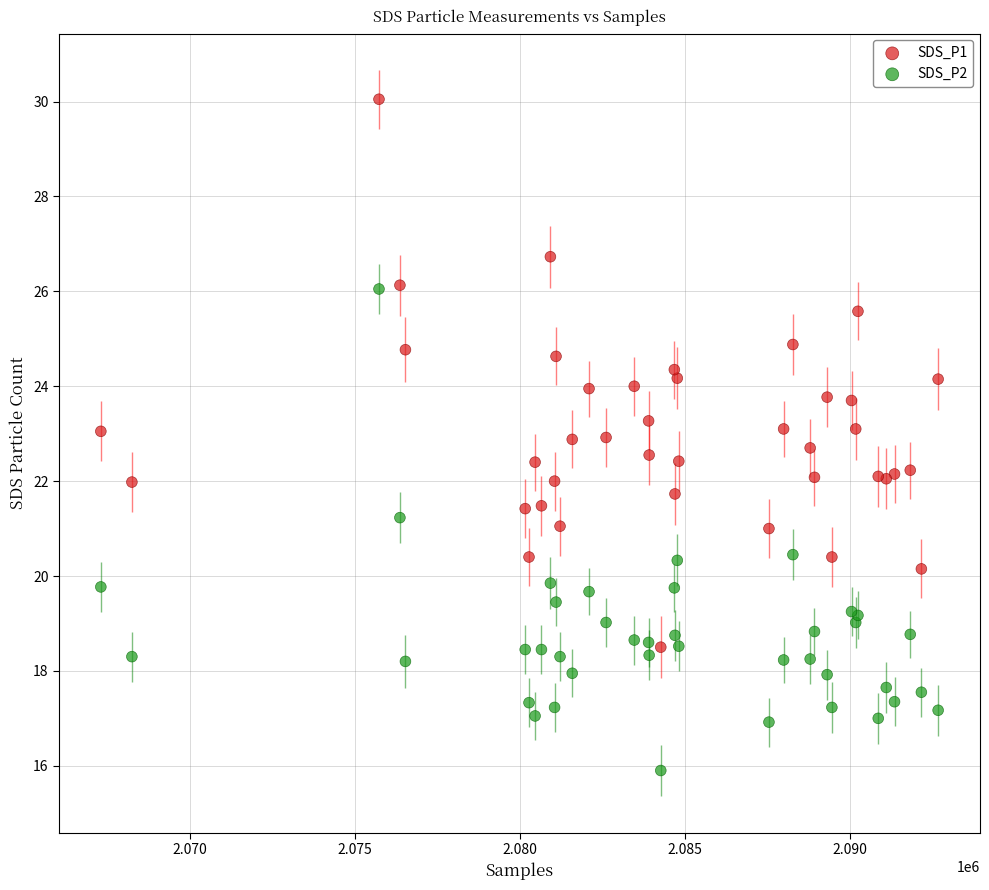

Which series contains the lowest Y value?

SDS_P2